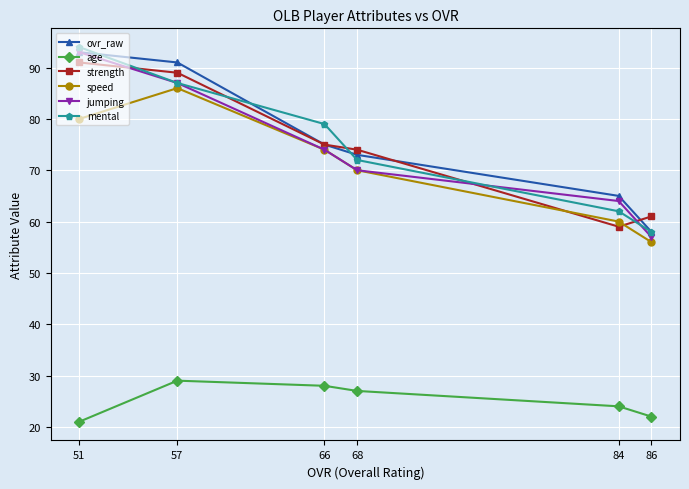

True or false: age and strength cross at least once.

False